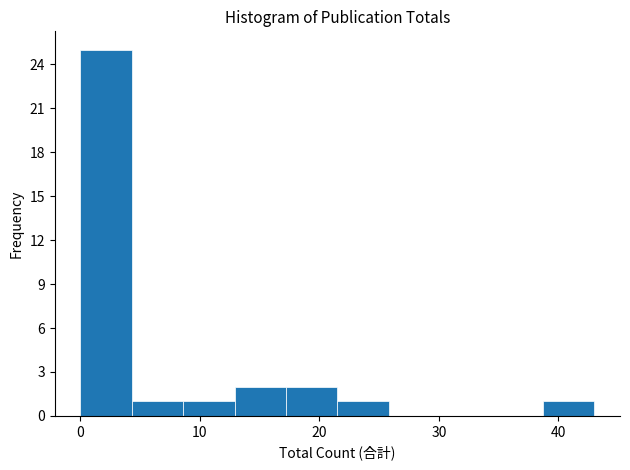

Reading left to right, transcribe this chart: for each bar, give the range it covers on the x-axis and its height. Neither the bar edges nor the heights are printed on the chart, so give them approximately, as read against the axes.

0.0 to 4.3: 25
4.3 to 8.6: 1
8.6 to 12.9: 1
12.9 to 17.2: 2
17.2 to 21.5: 2
21.5 to 25.8: 1
25.8 to 30.1: 0
30.1 to 34.4: 0
34.4 to 38.7: 0
38.7 to 43.0: 1